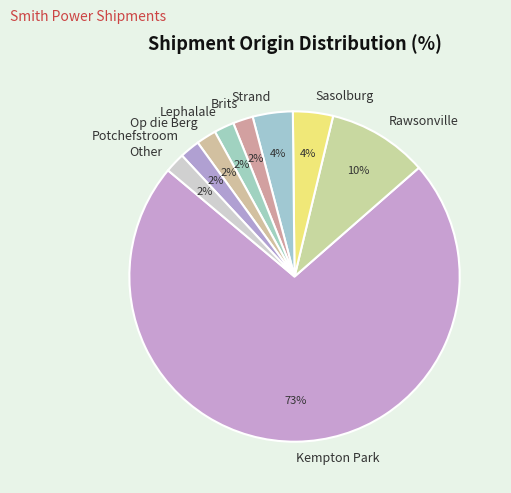

What is the ratio of the value at Strand to the value at Potchefstroom?

2.0